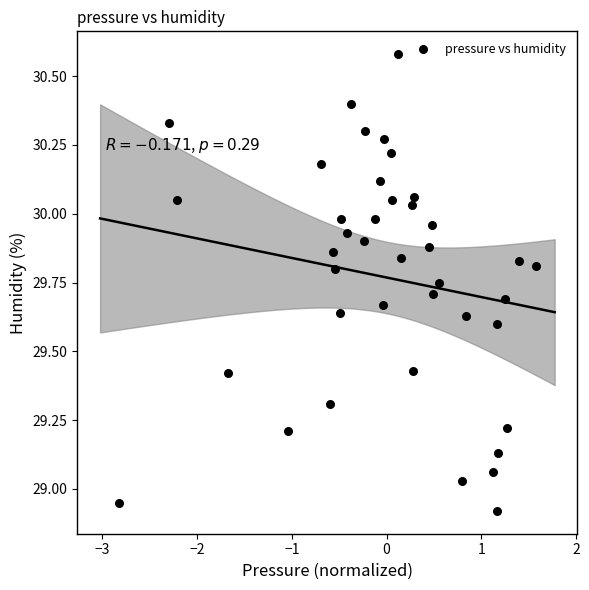

What is the range of X values (max minus min)?

4.4